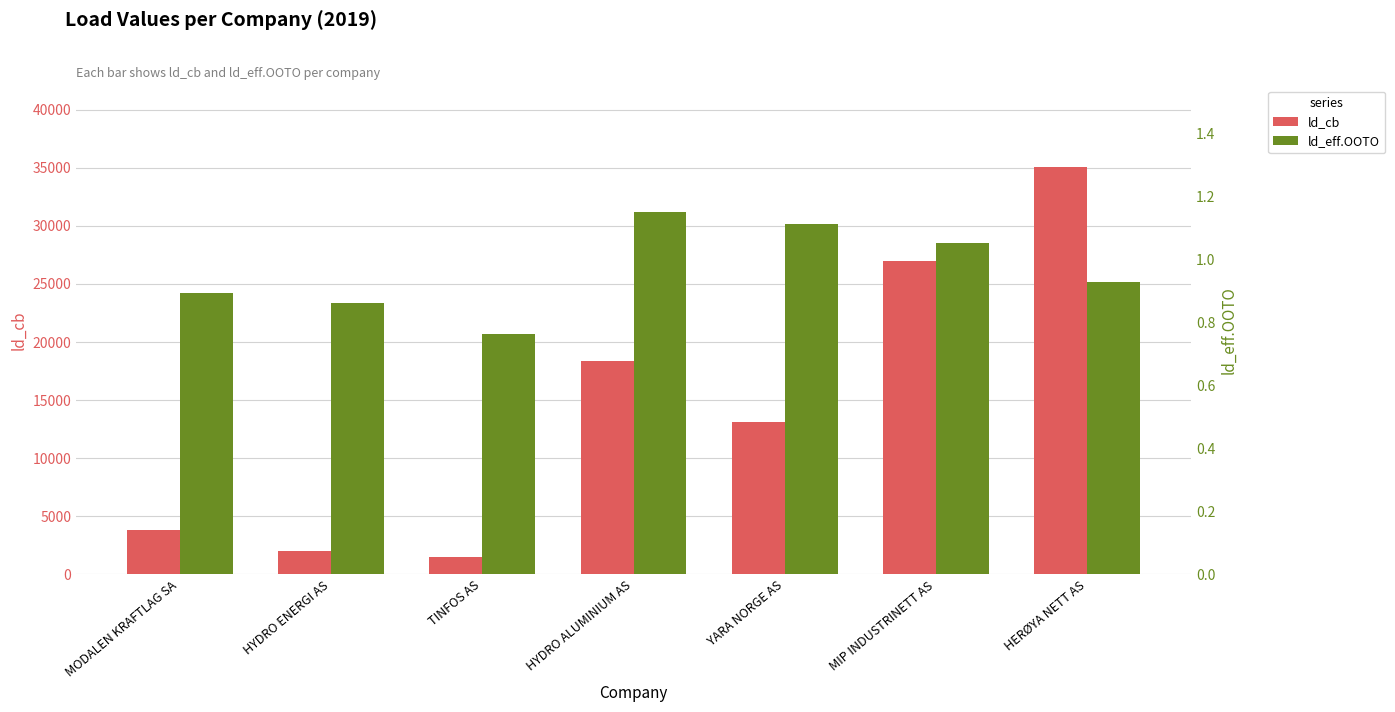

Are the bars grouped side by side (vs. stacked)?

Yes